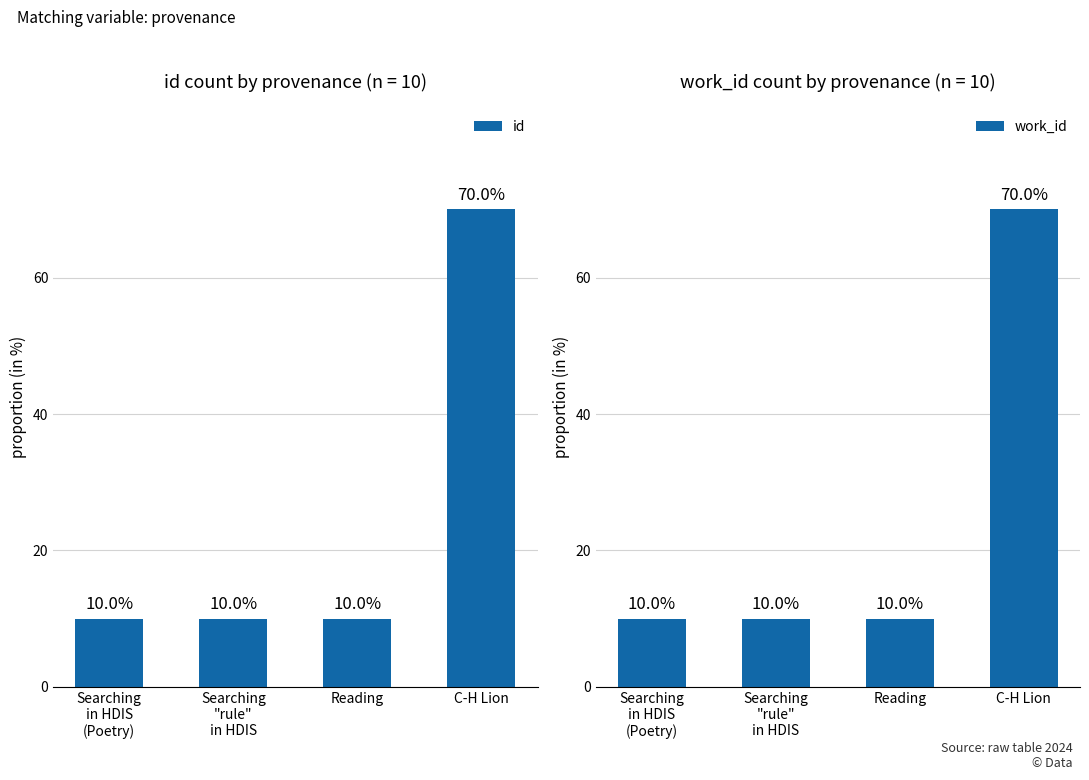

Which series has the widest spread of values?

id